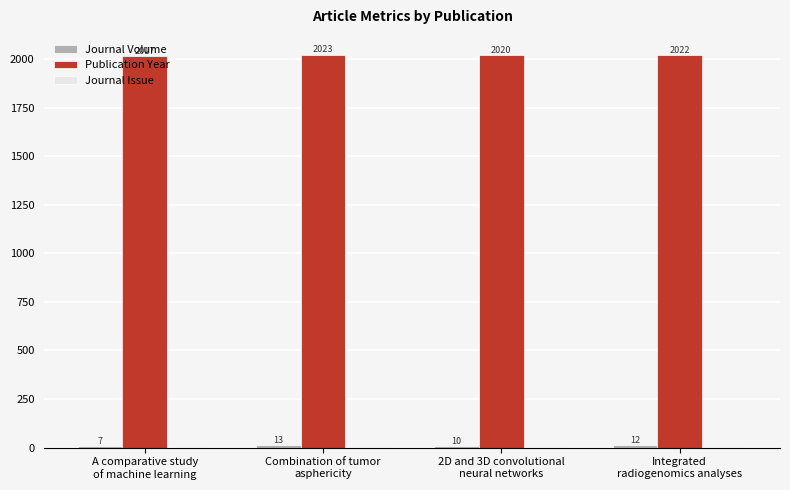

What is the maximum value shown in the chart?

2023